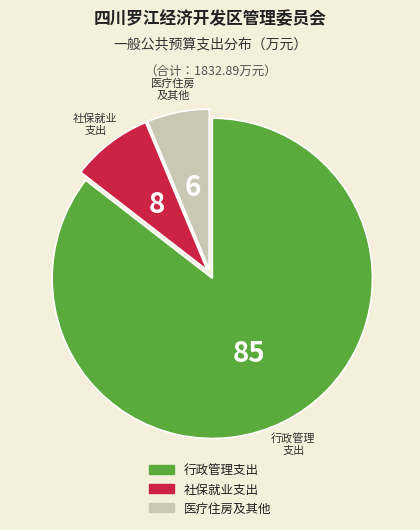

Is there any slice that represents more than half of the pie?

Yes